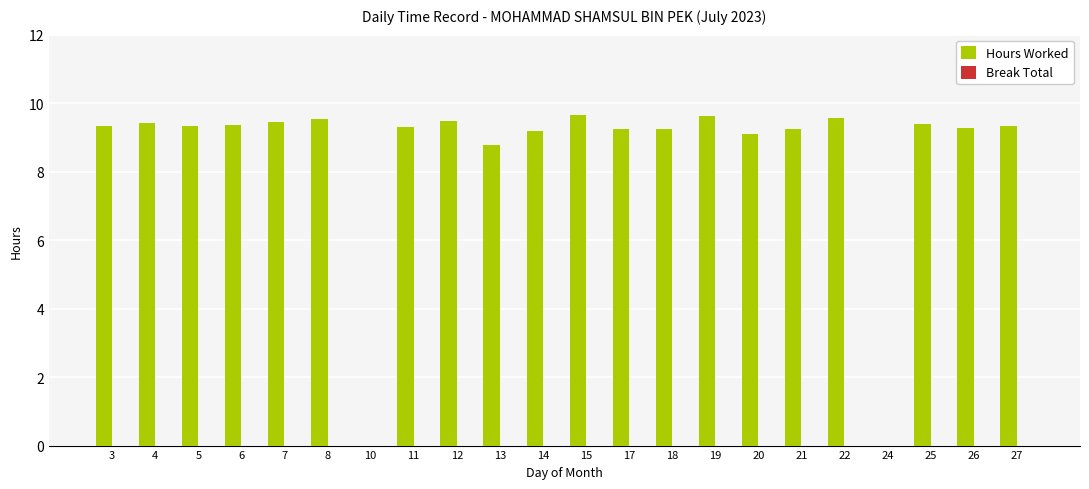

What is the greatest value displayed?

9.6